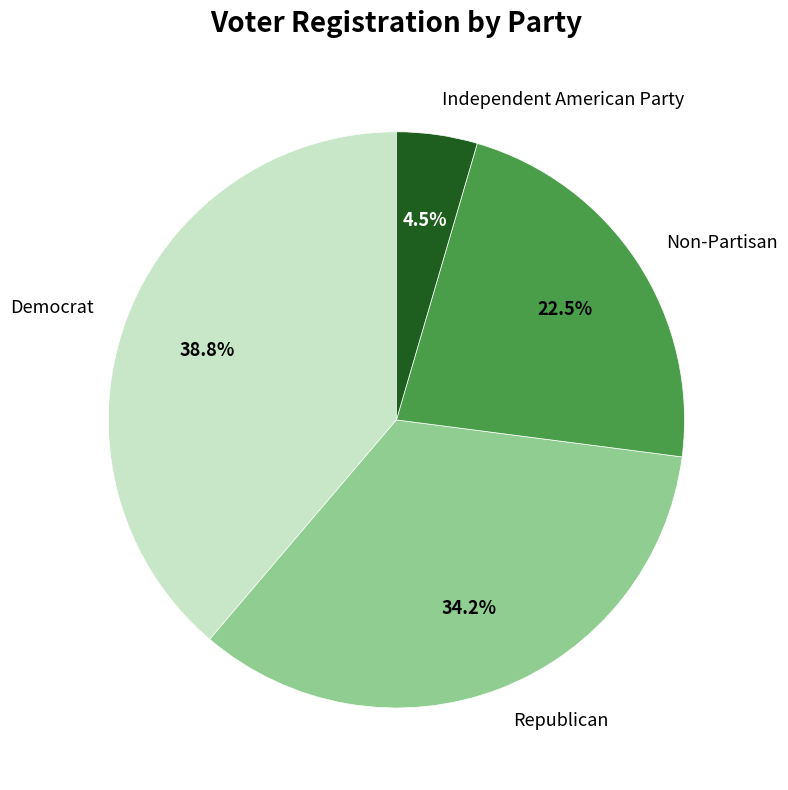

To the nearest percent, what percentage of the pie is Republican?

34%